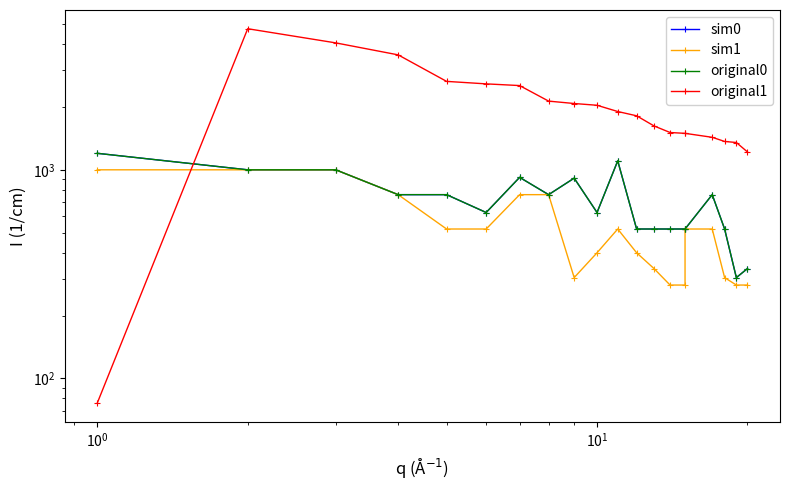

True or false: original0 and sim1 intersect in this chart.

False